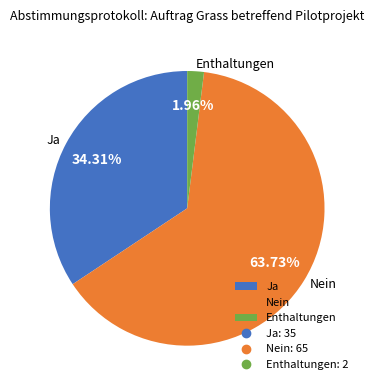

Count the number of slices in the pie.

3